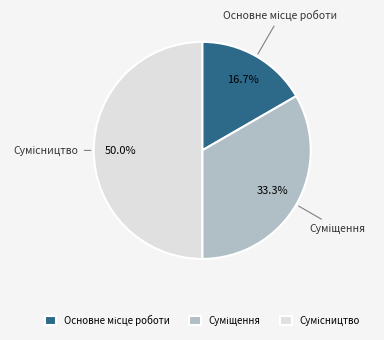

True or false: Сумісництво accounts for 50% of the total.

True